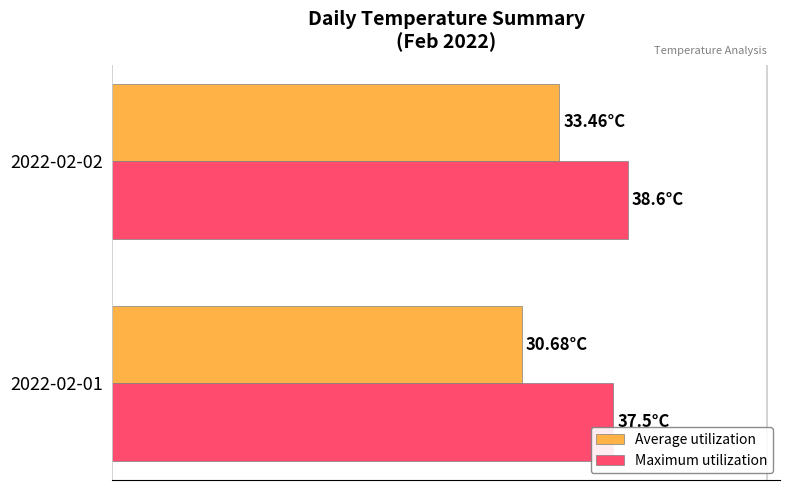

List the series in order of their overall mean, lowest first.

Average utilization, Maximum utilization